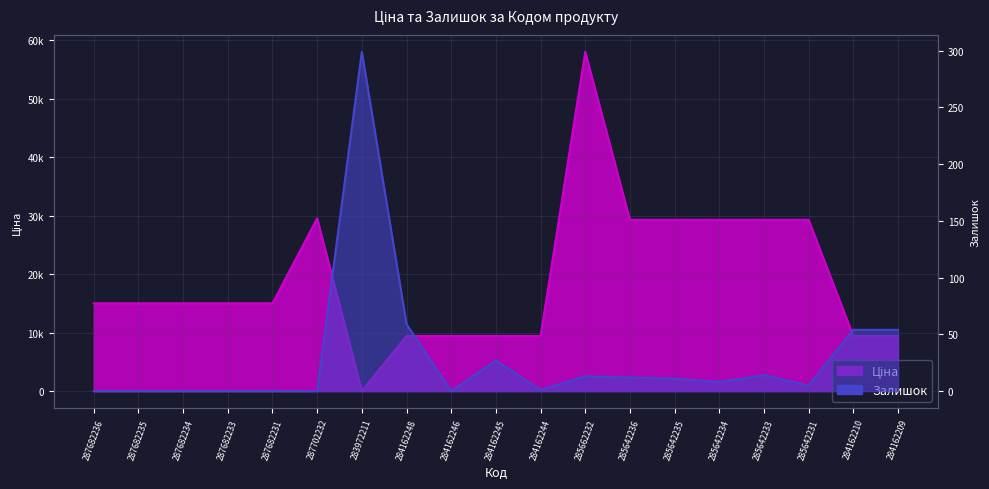

What is the approximate value of Ціна at 285642234?

29294.9